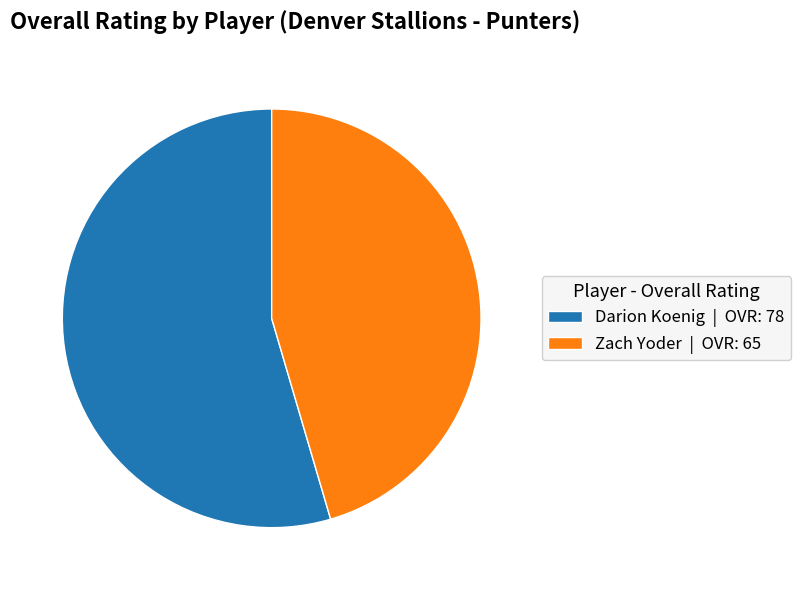

Count the number of slices in the pie.

2